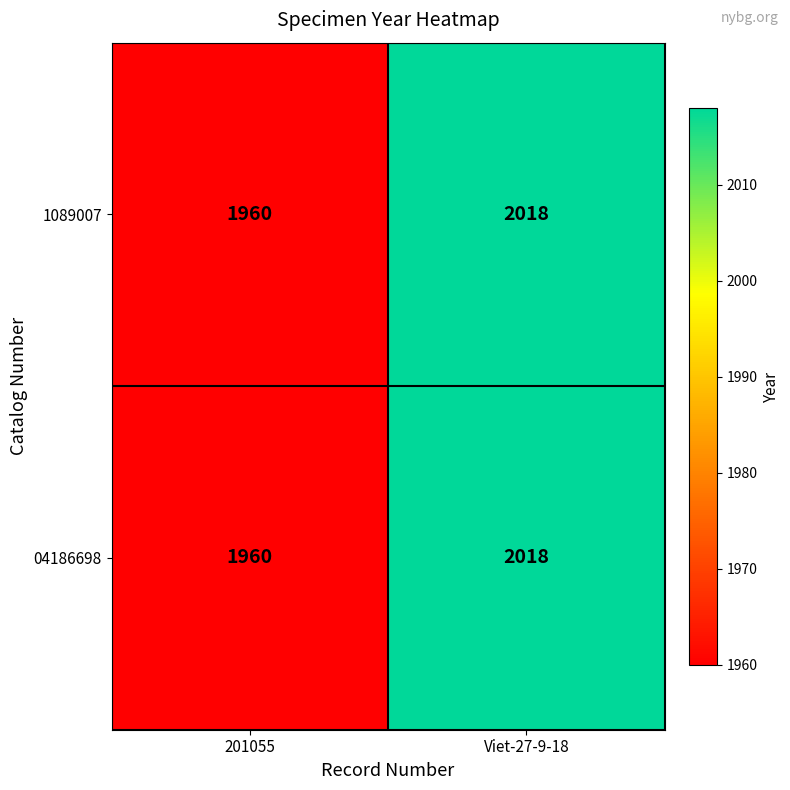

What is the average value of the 1089007 series?

1989